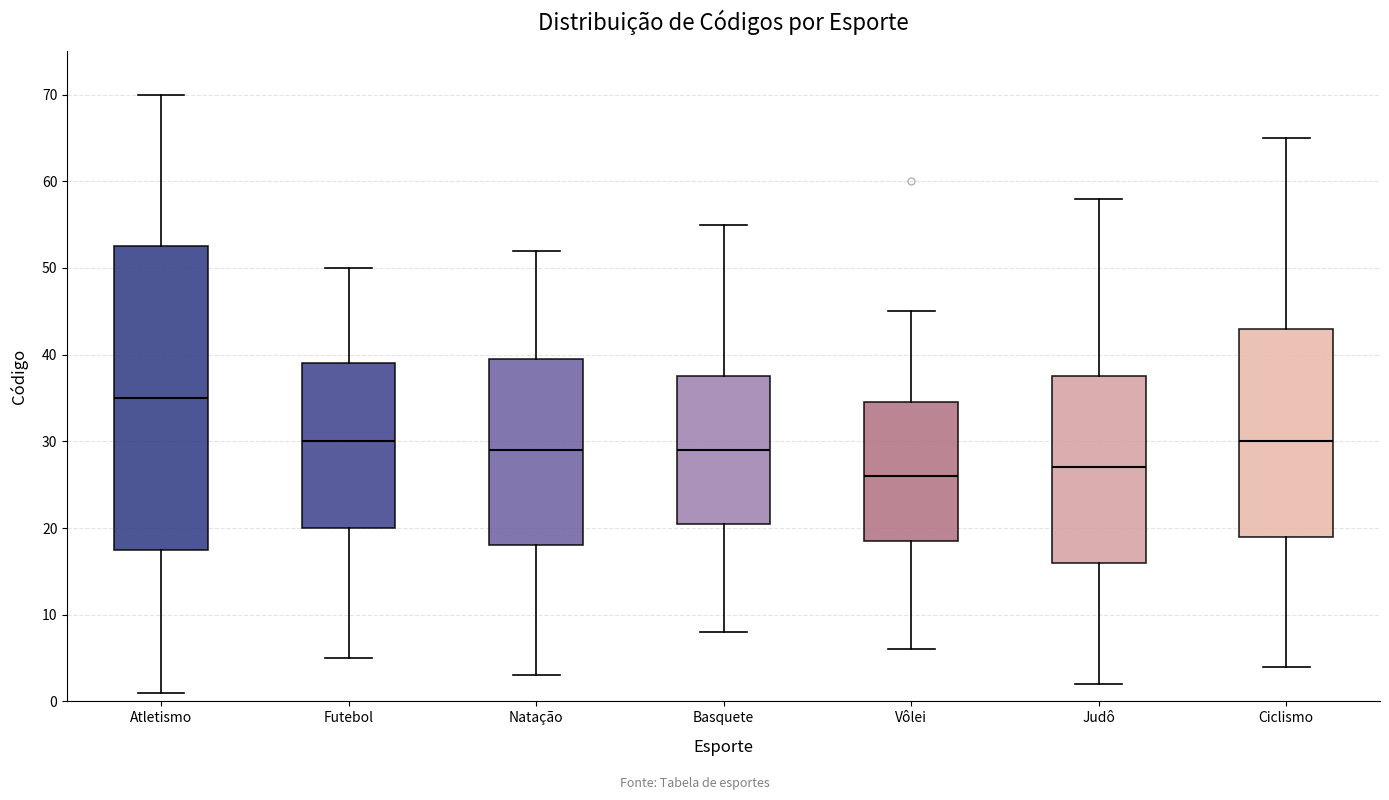

Reading left to right, read every box against the y-axis: the position of its median line, the range the box covers, and the ends of its whiskers. The values are not printed on the chart, so give them approximately, as read against the axis.

Atletismo: median 35, box 18 to 53, whiskers 1 to 70
Futebol: median 30, box 20 to 39, whiskers 5 to 50
Natação: median 29, box 18 to 40, whiskers 3 to 52
Basquete: median 29, box 21 to 38, whiskers 8 to 55
Vôlei: median 26, box 19 to 35, whiskers 6 to 45
Judô: median 27, box 16 to 38, whiskers 2 to 58
Ciclismo: median 30, box 19 to 43, whiskers 4 to 65